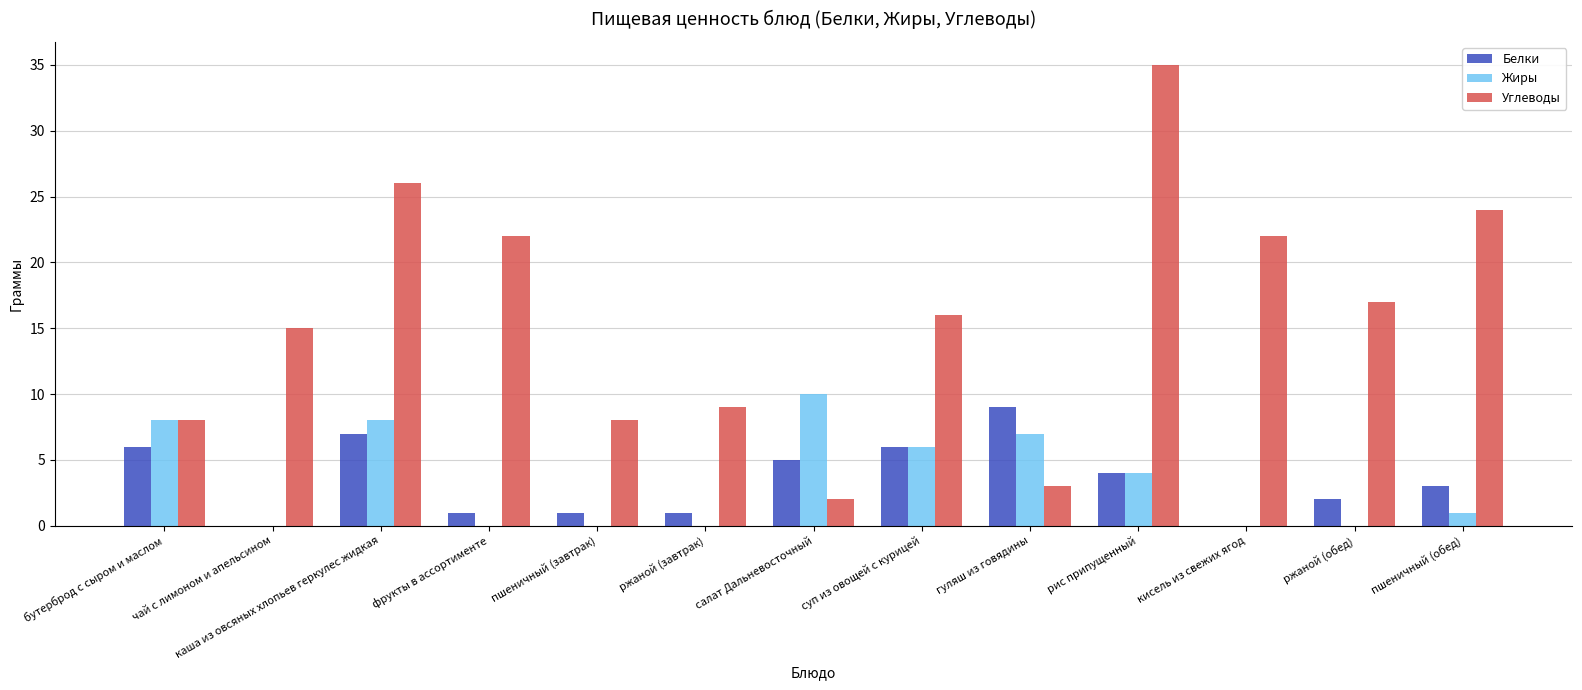

What is the total value across all series at рис припущенный?

43